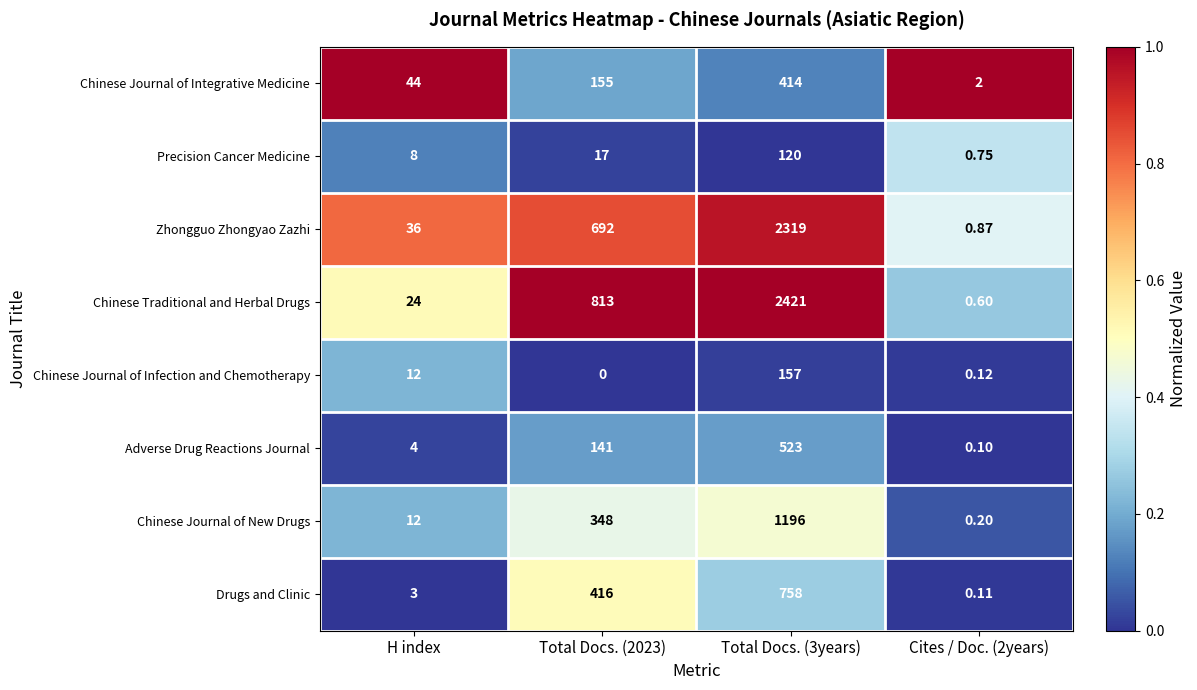

Which series changed the most between H index and Cites / Doc. (2years)?

Chinese Journal of Integrative Medicine